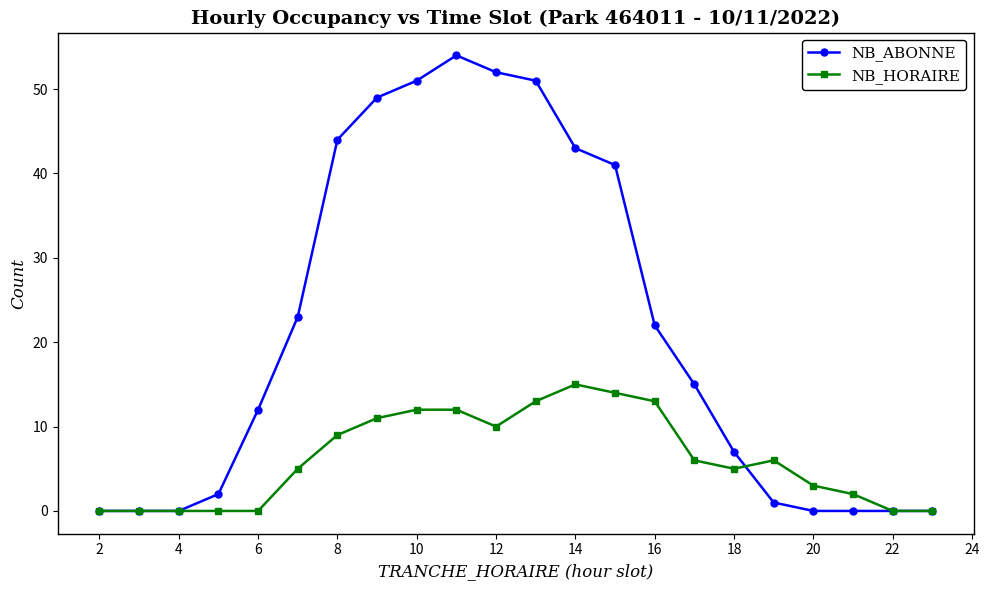

List the series in order of their overall mean, highest first.

NB_ABONNE, NB_HORAIRE